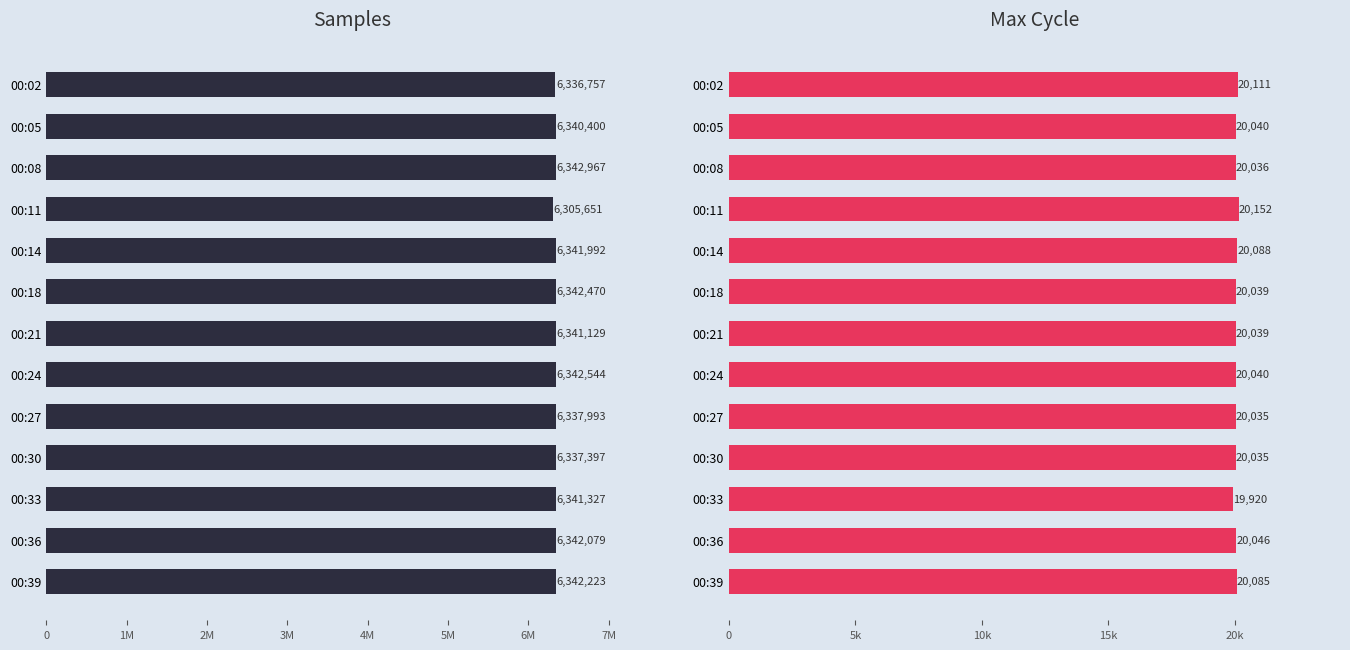

How many bars are there in each group?

2